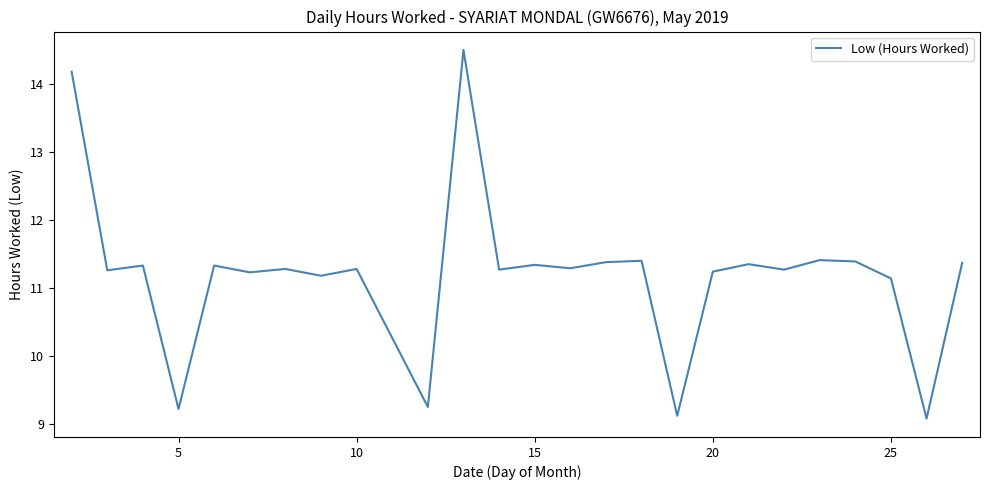

What is the difference between the maximum and minimum values?

5.4